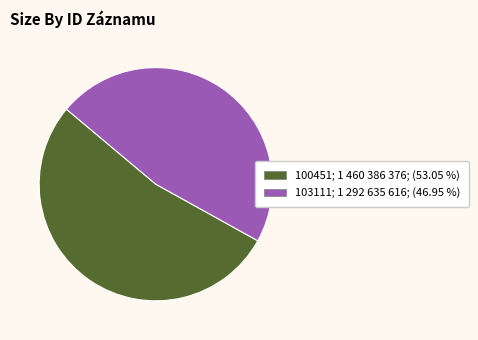

Is it true that 103111 is 47% of the pie?

True